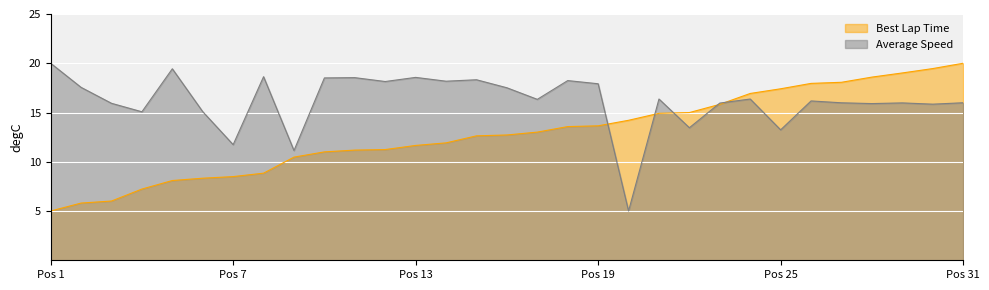

Does the chart display data point markers on the line(s)?

No